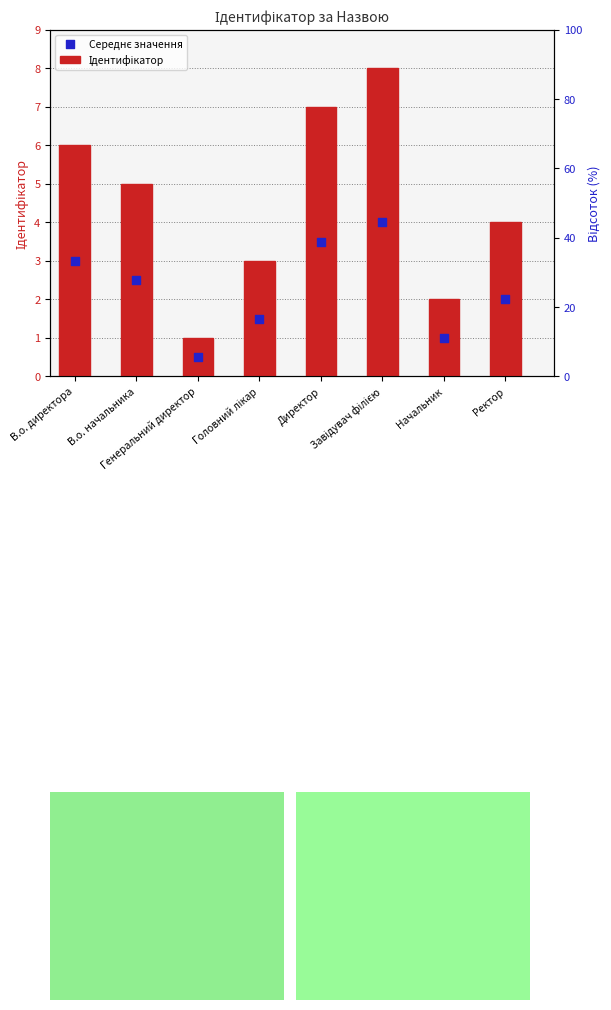

At which category is the sum across all series the highest?

Завідувач філією